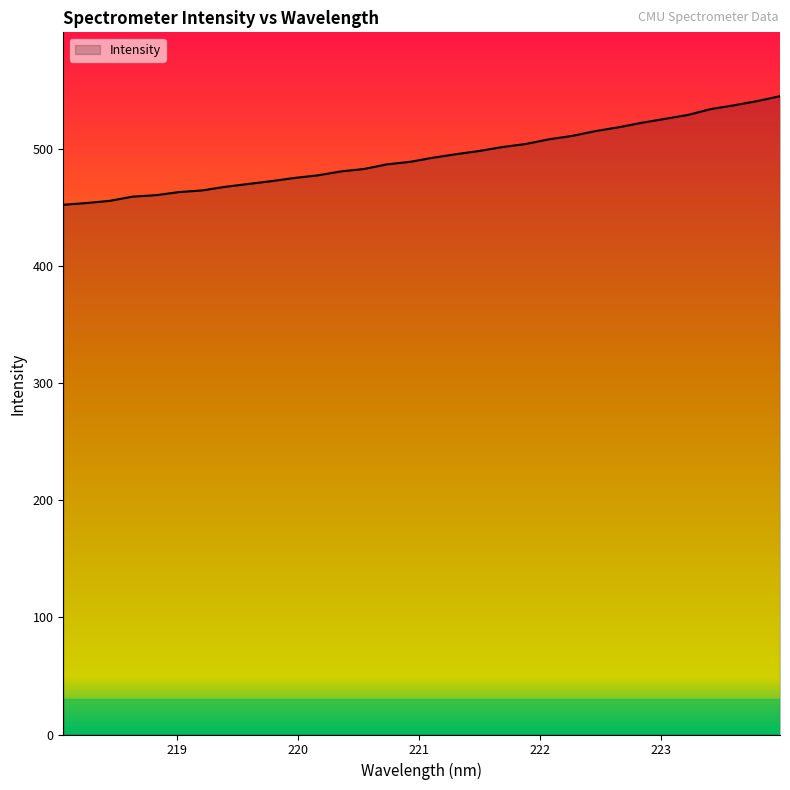

What is the difference between the maximum and minimum values?

92.8